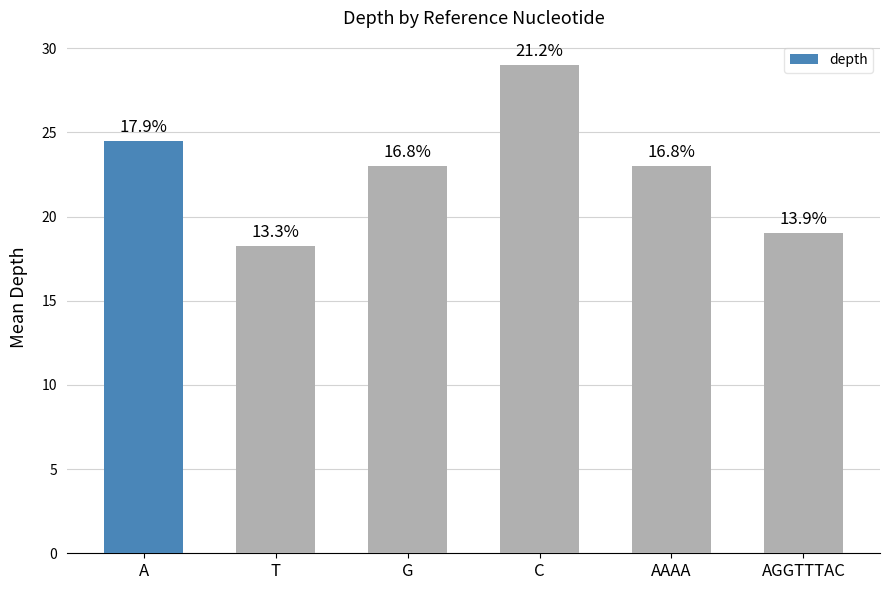

What position from the right is T?

5